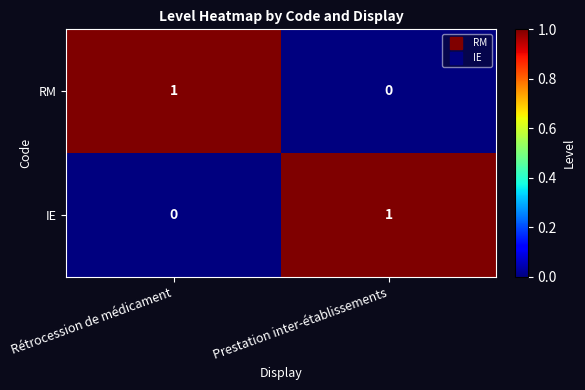

Is the value of RM at Prestation inter-établissements greater than the value of IE at Prestation inter-établissements?

No